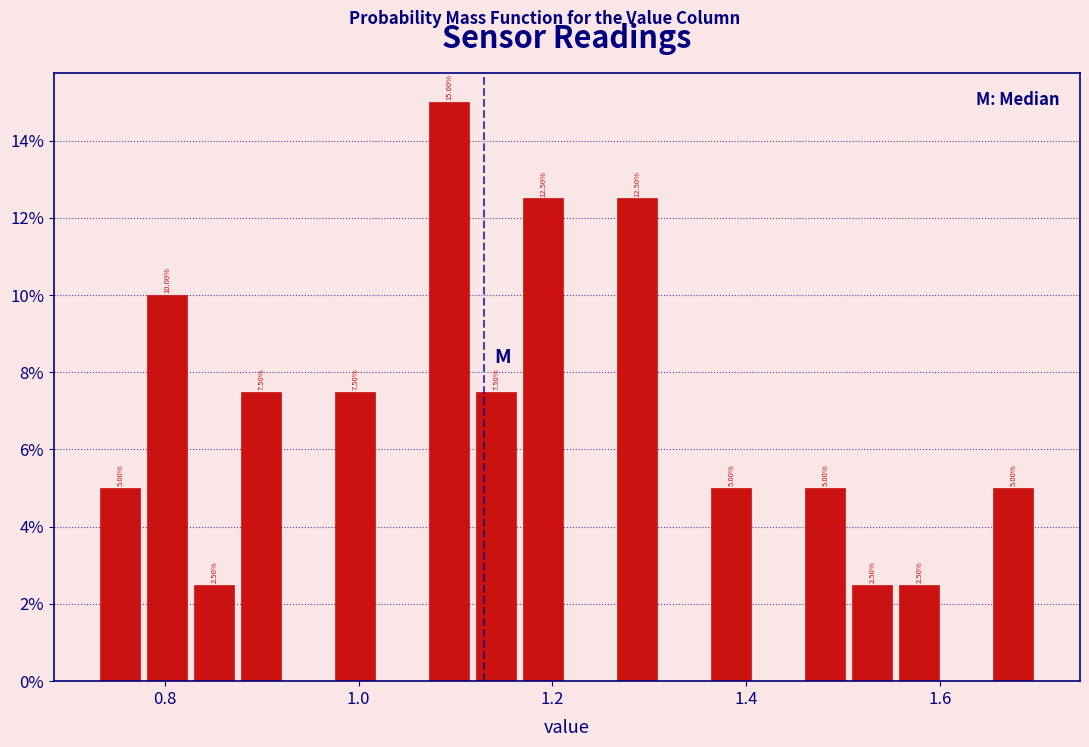

Around what value on the x-axis is the tallest bar? Give the approximate position of its centre, as read against the axis.

1.10